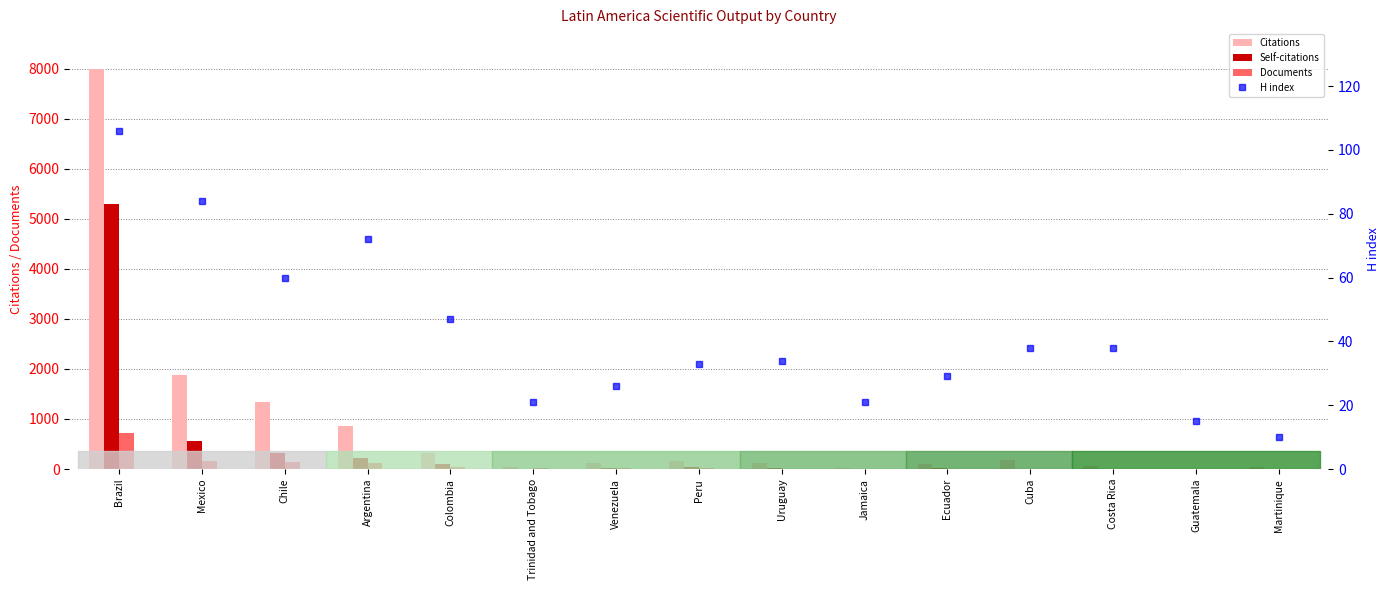

Are the bars grouped side by side (vs. stacked)?

Yes